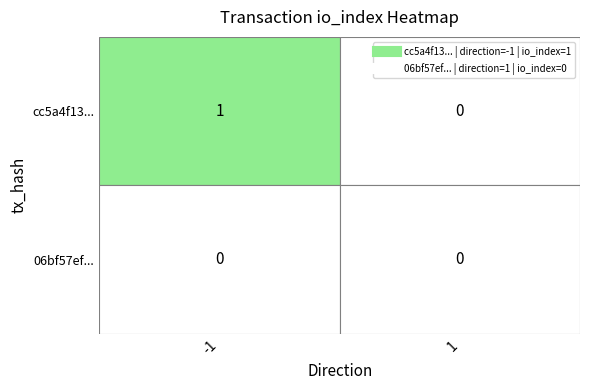

Is it true that cc5a4f13a0ba40370316c8b0b905bdd3c229d7a equals 1 at -1?

True